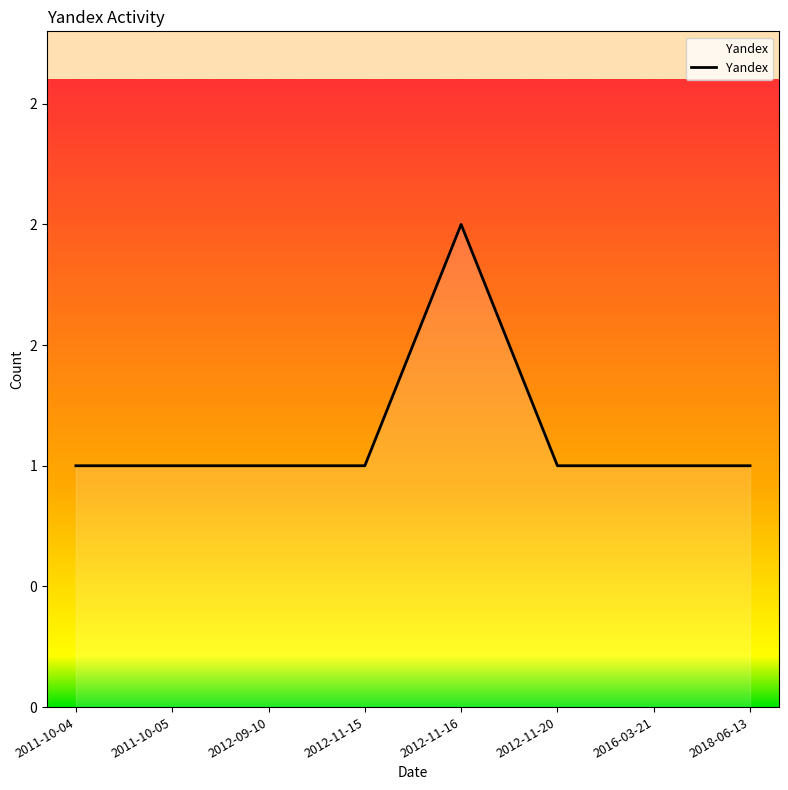

Does the chart display data point markers on the line(s)?

No